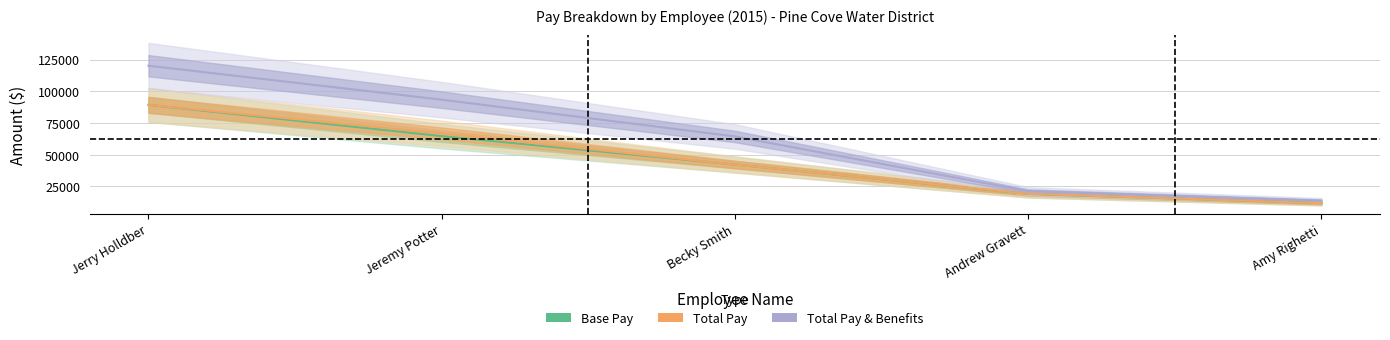

Which has a higher value, Amy Righetti or Jerry Holldber?

Jerry Holldber